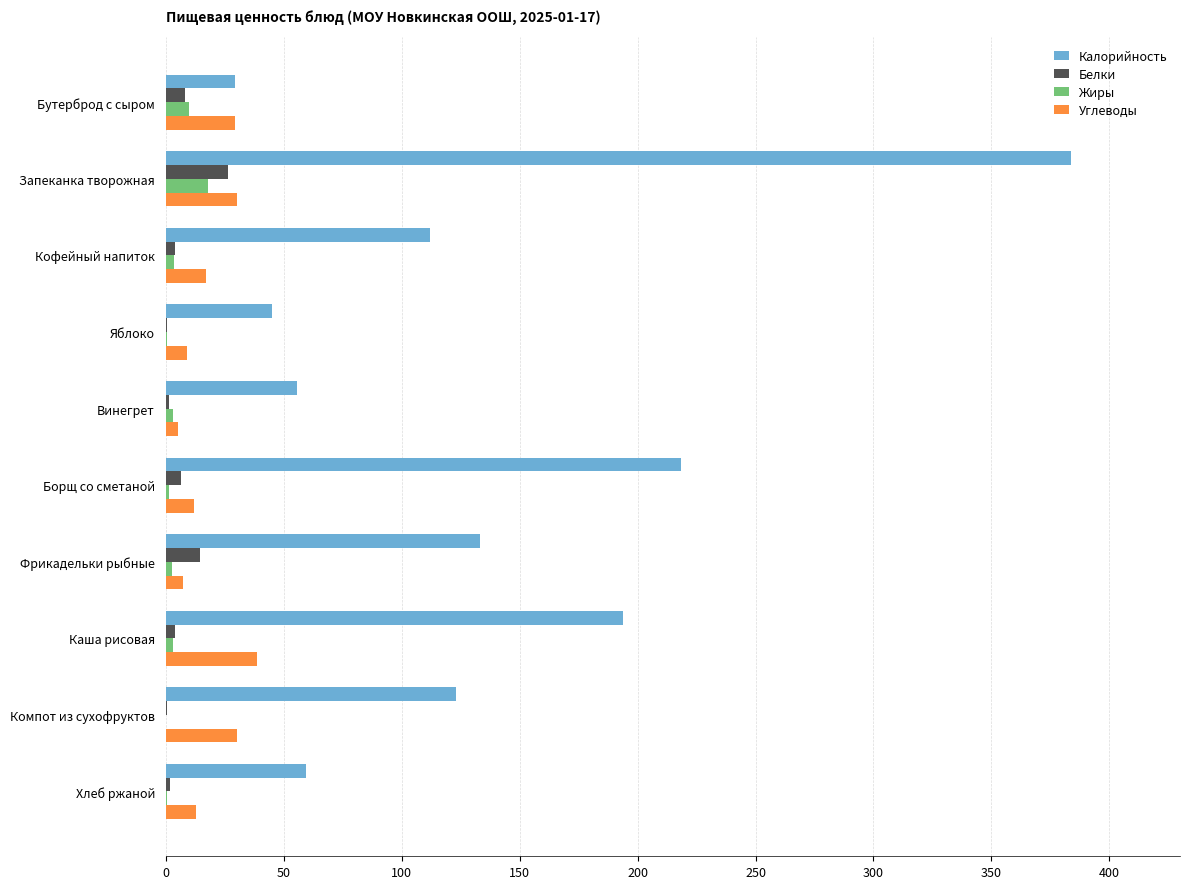

Is the value of Белки at Борщ со сметаной greater than the value of Калорийность at Яблоко?

No